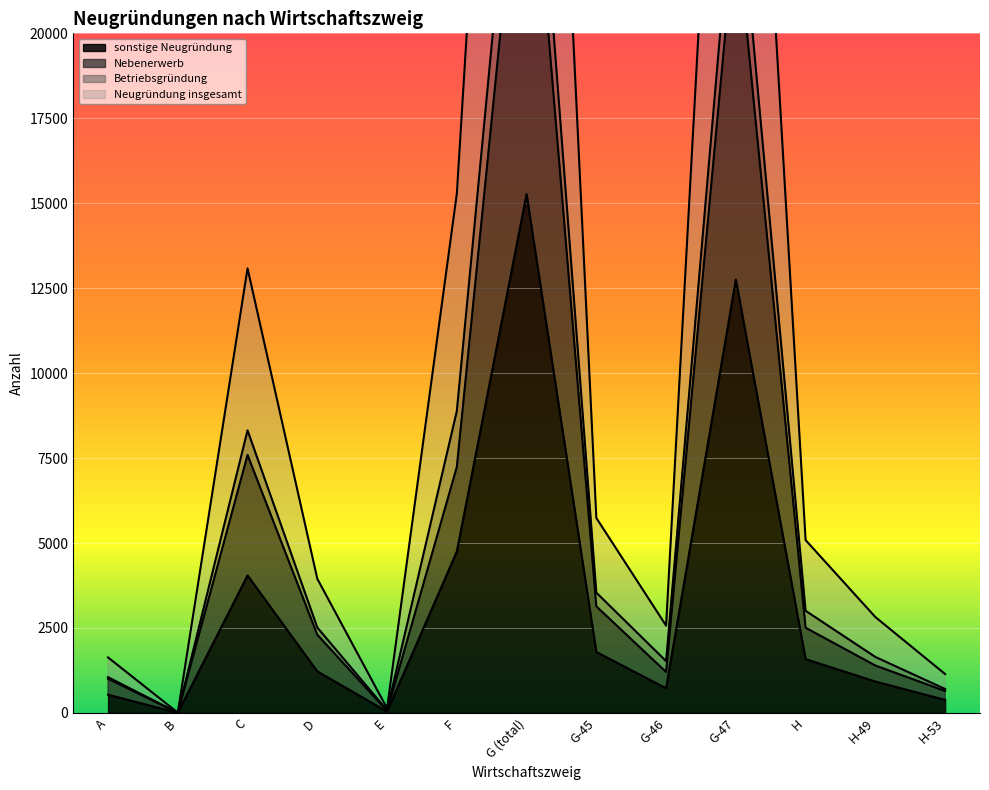

What is the difference between the Nebenerwerb values at H-49 and G-45?

1741